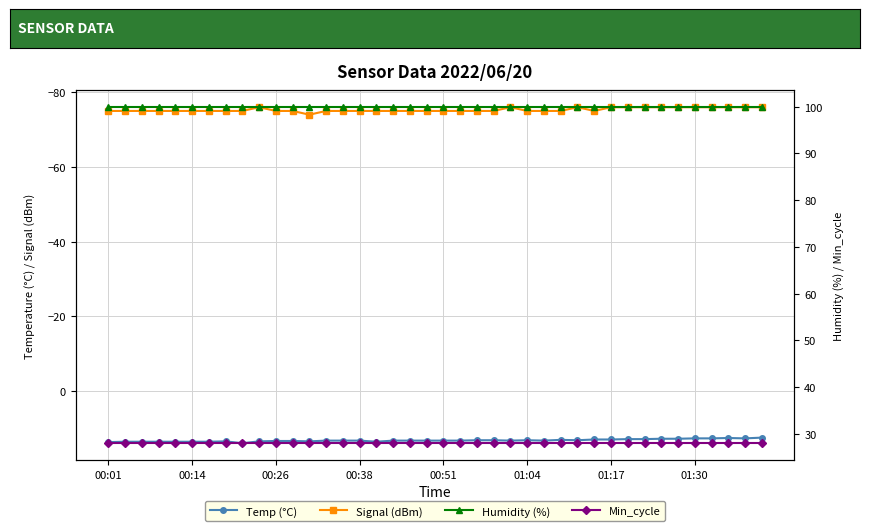

List the series in order of their peak value, lowest first.

Signal (dBm), Temp (°C), Min_cycle, Humidity (%)